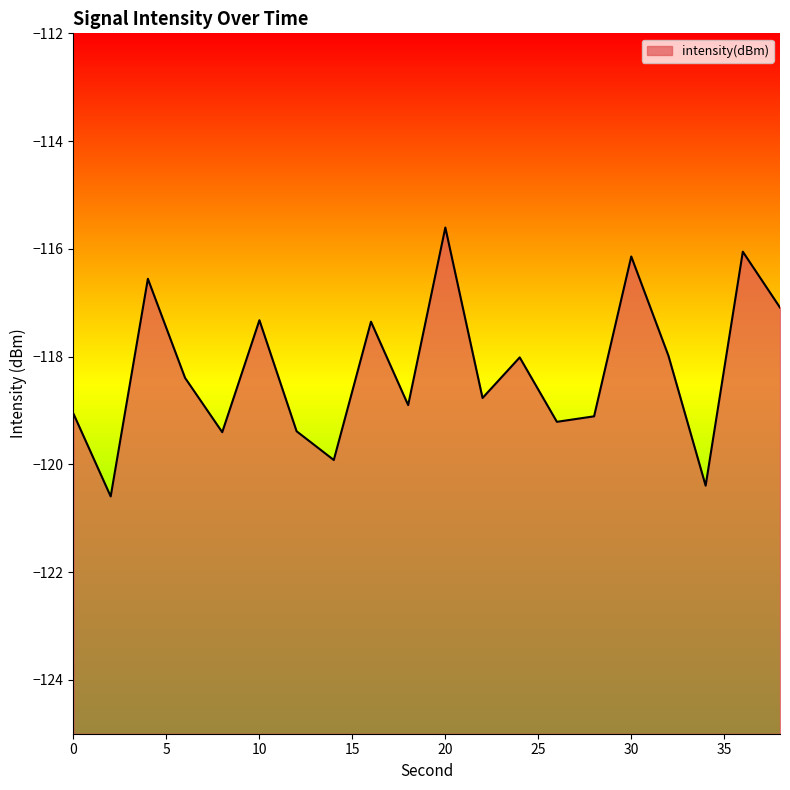

True or false: there are more than 1 points higher than both neighbors.

True